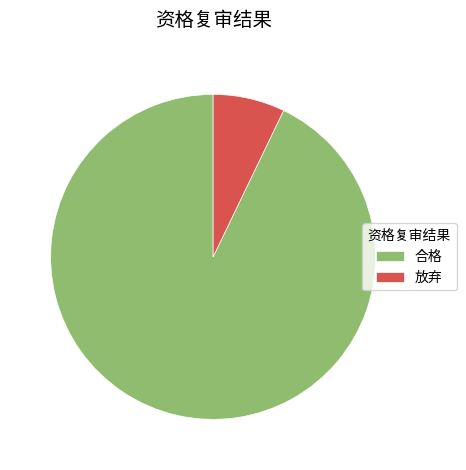

Between 合格 and 放弃, which is larger?

合格